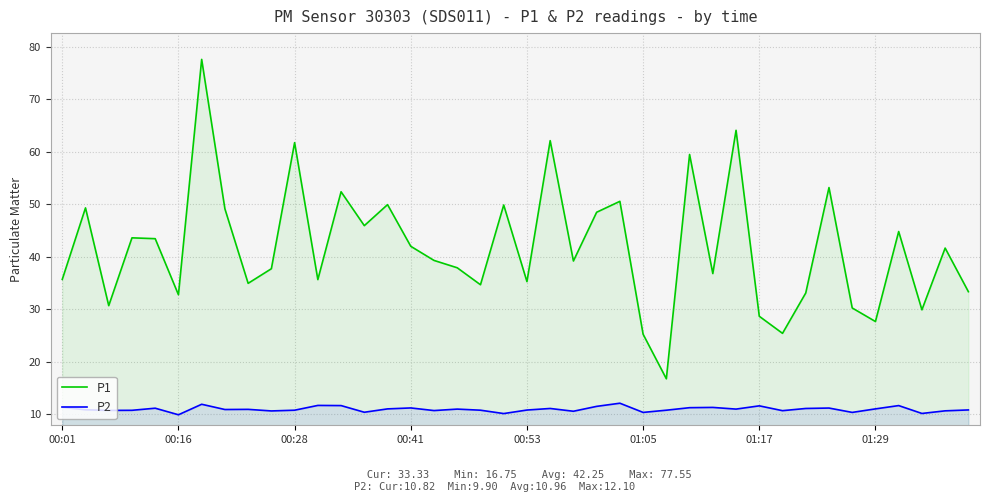

List the series in order of their peak value, lowest first.

P2, P1